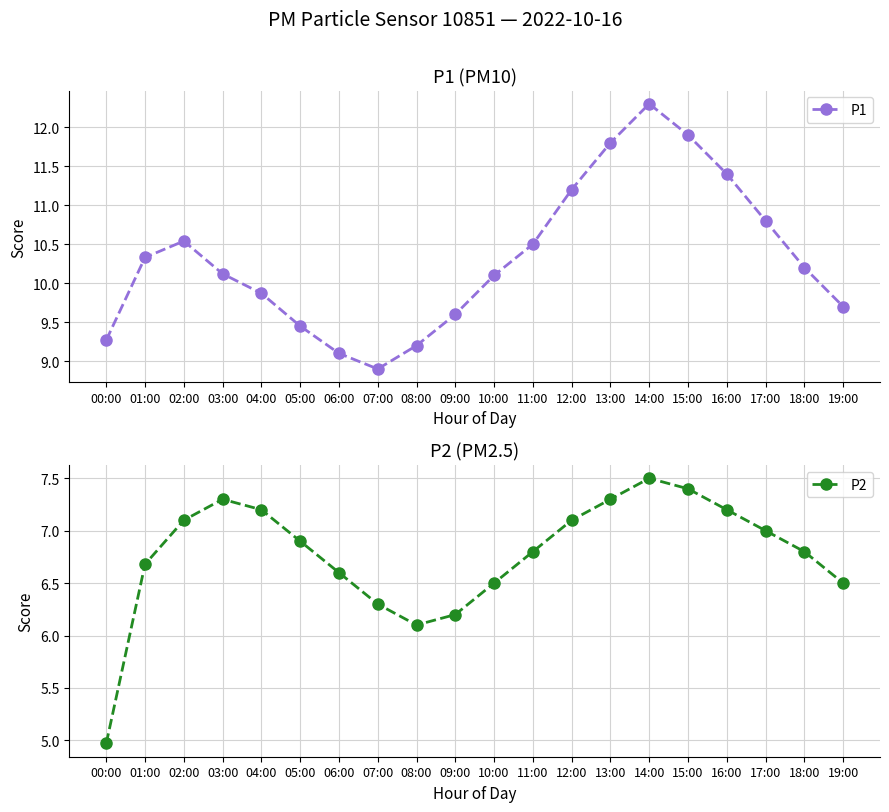

How many data points in P2 are less than 6?

1